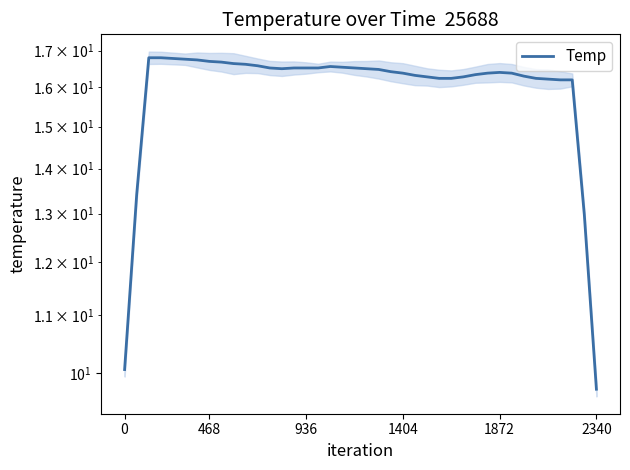

Between 35 and 1404, which is larger?

1404